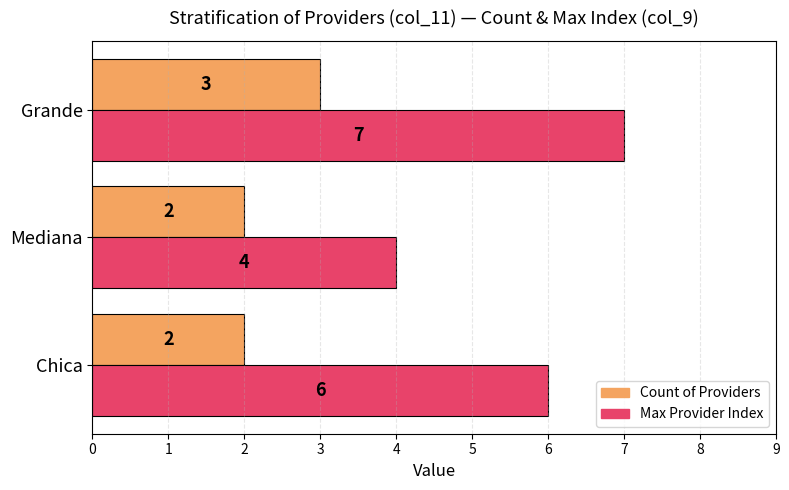

What is the highest value of the Count of Providers series?

3